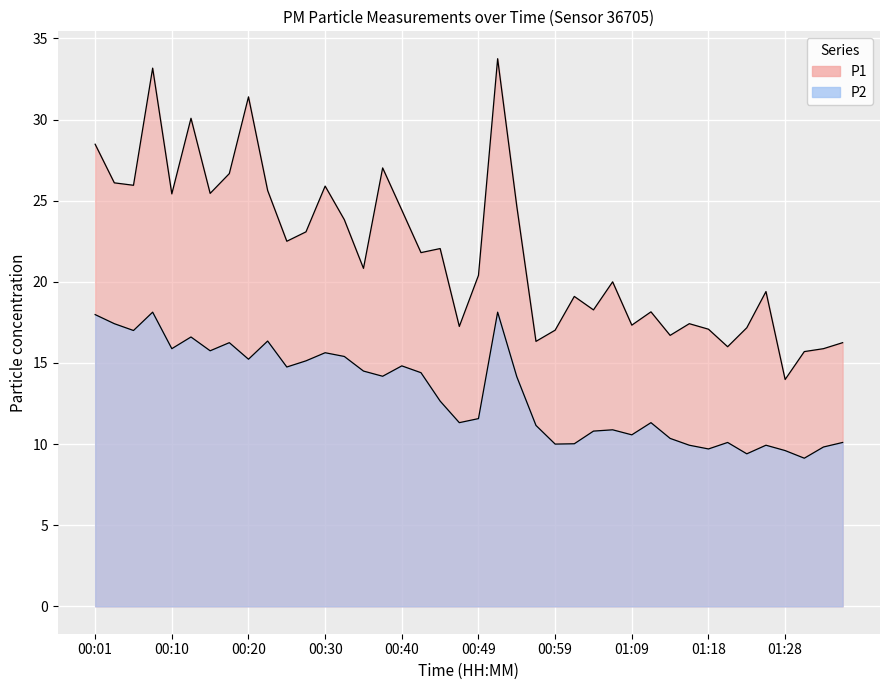

Rank the categories by P1 value from highest to lowest.

00:52, 00:08, 00:20, 00:13, 00:01, 00:37, 00:18, 00:03, 00:06, 00:30, 00:22, 00:15, 00:10, 00:54, 00:40, 00:32, 00:27, 00:25, 00:44, 00:42, 00:35, 00:49, 01:06, 01:26, 01:01, 01:04, 01:11, 01:16, 01:09, 00:47, 01:23, 01:18, 00:59, 01:13, 00:56, 01:36, 01:21, 01:33, 01:31, 01:28